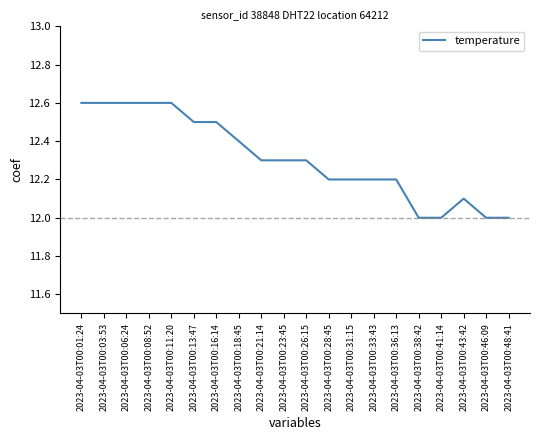

What position from the left is 2023-04-03T00:23:45?

10